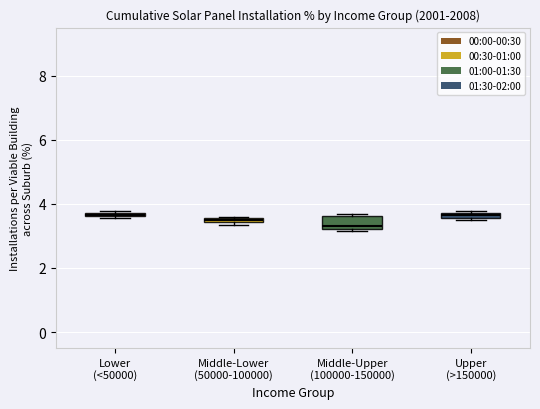

Where is the upper edge of the box for Middle-Lower (50000-100000) on the y-axis? The values are not printed on the chart, so give them approximately, as read against the axis.

3.6